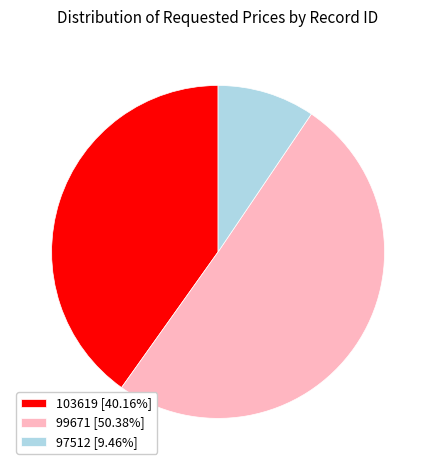

What is the smallest slice in the pie chart?

97512